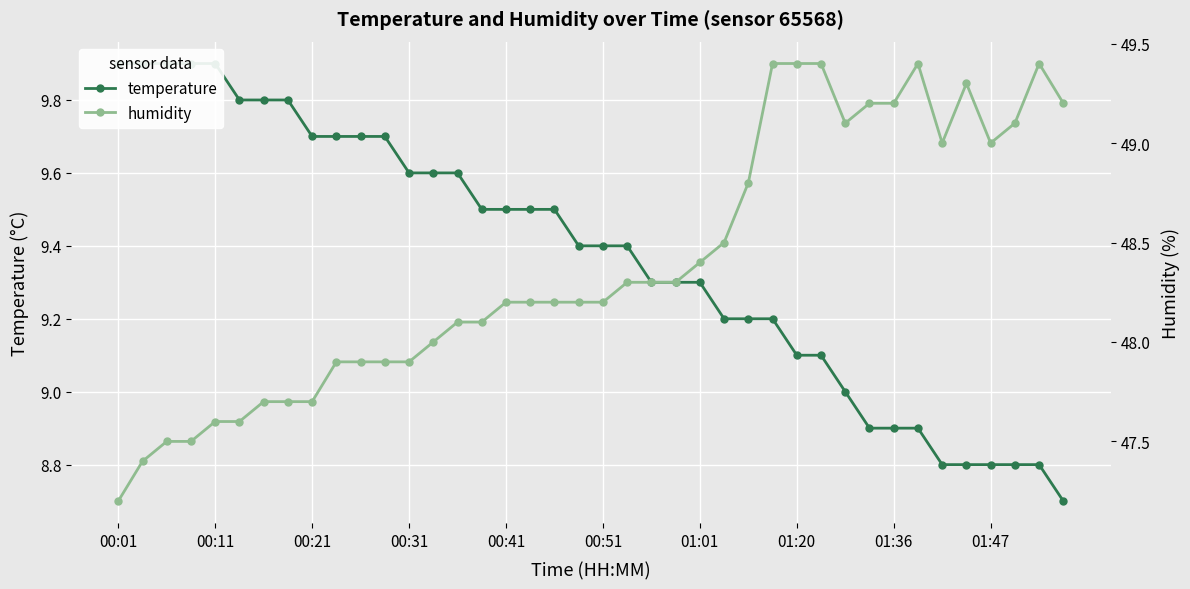

What is the sum of the humidity values at 39 and 20?

97.4